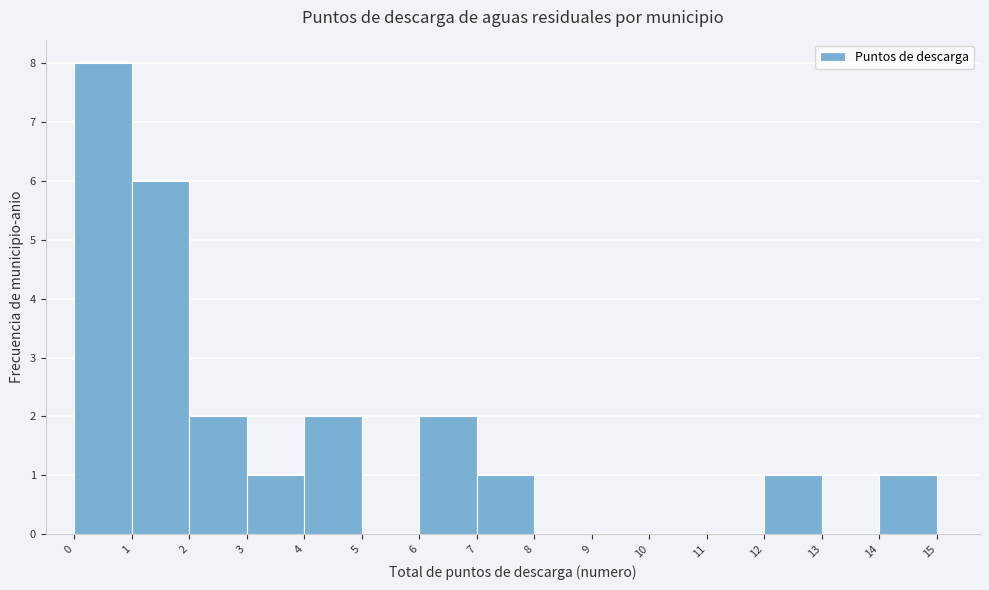

How tall is the bar that spans 12 to 13 on the x-axis? The values are not printed on the chart, so give them approximately, as read against the axis.

1